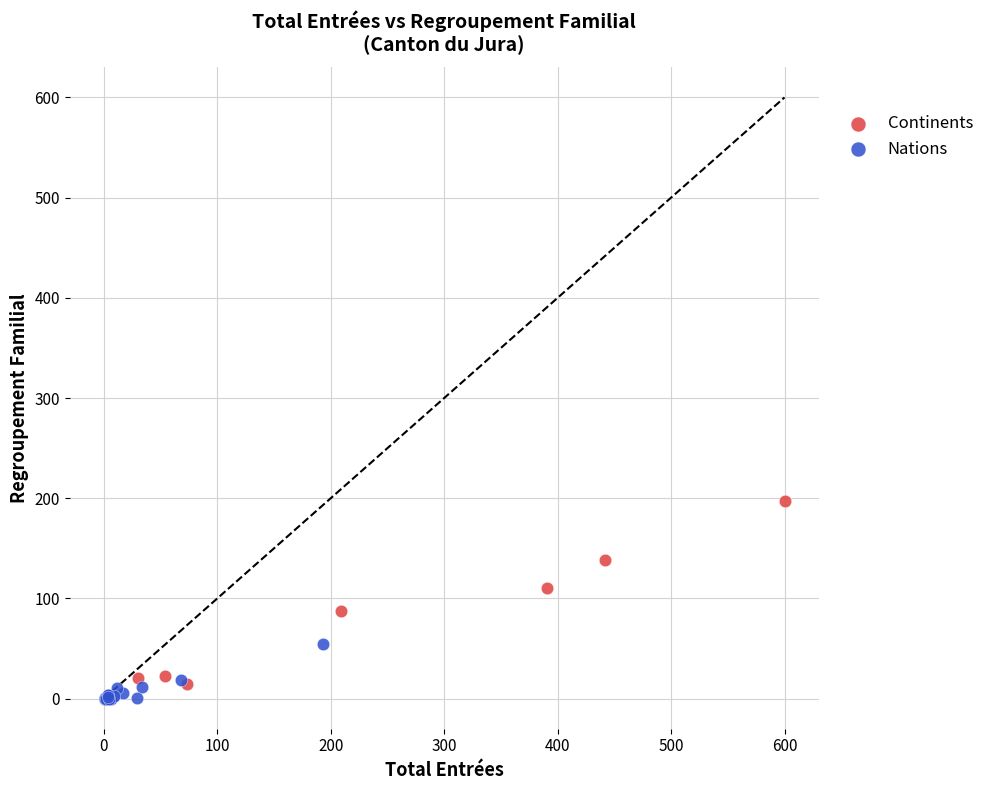

Which series has the largest Y range (max minus min)?

Continents